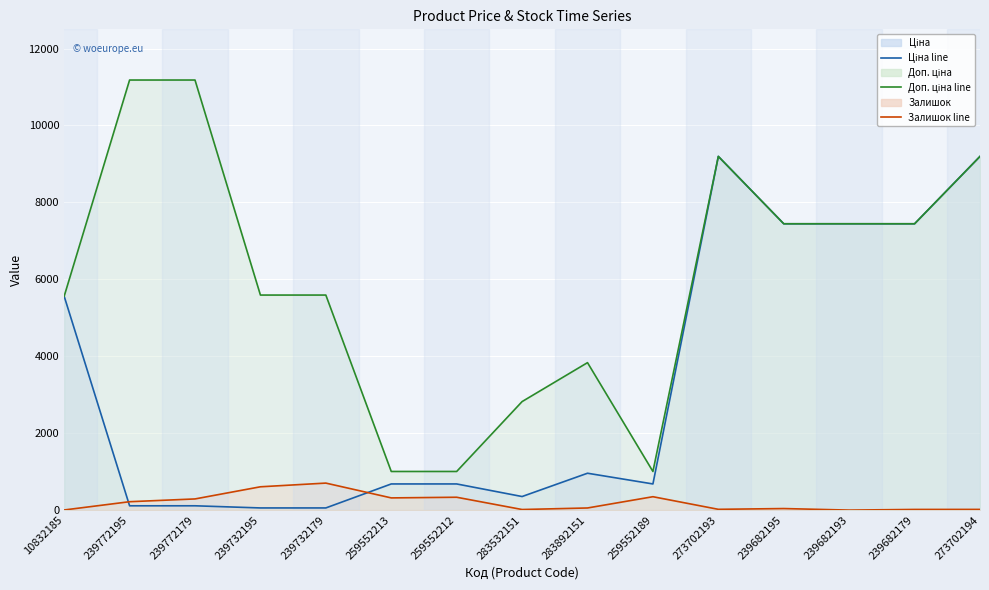

At which label does Ціна (line) first exceed 679?

10832185